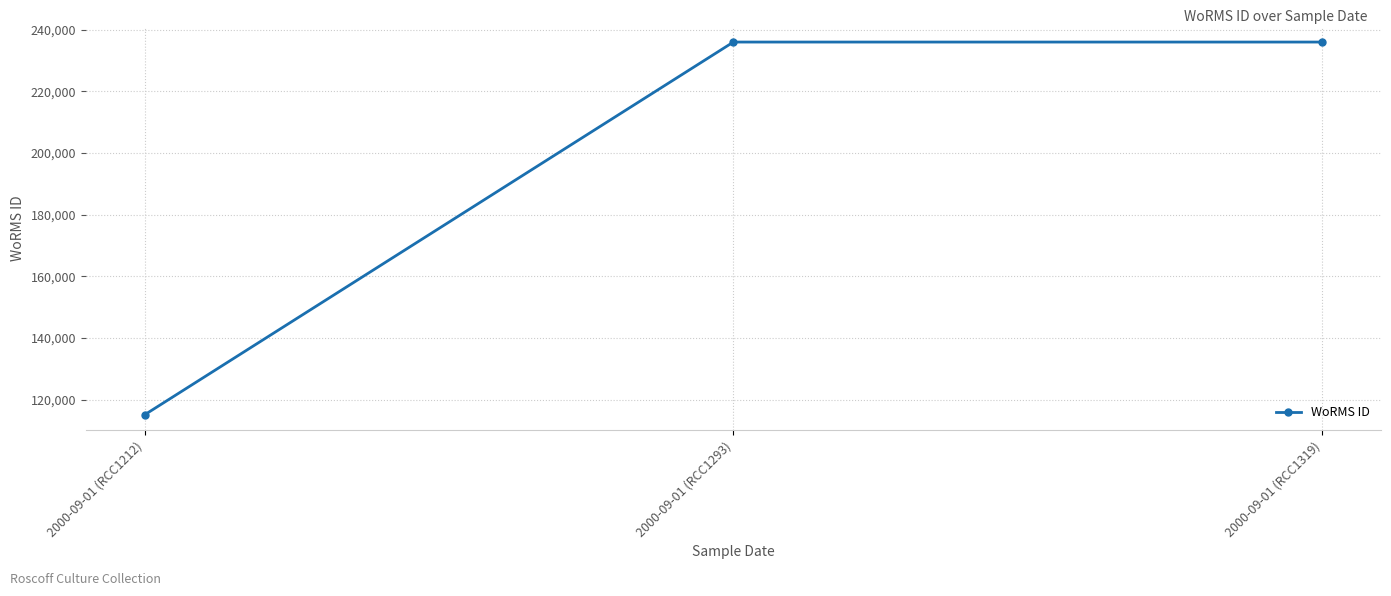

Count the number of data series in this chart.

1